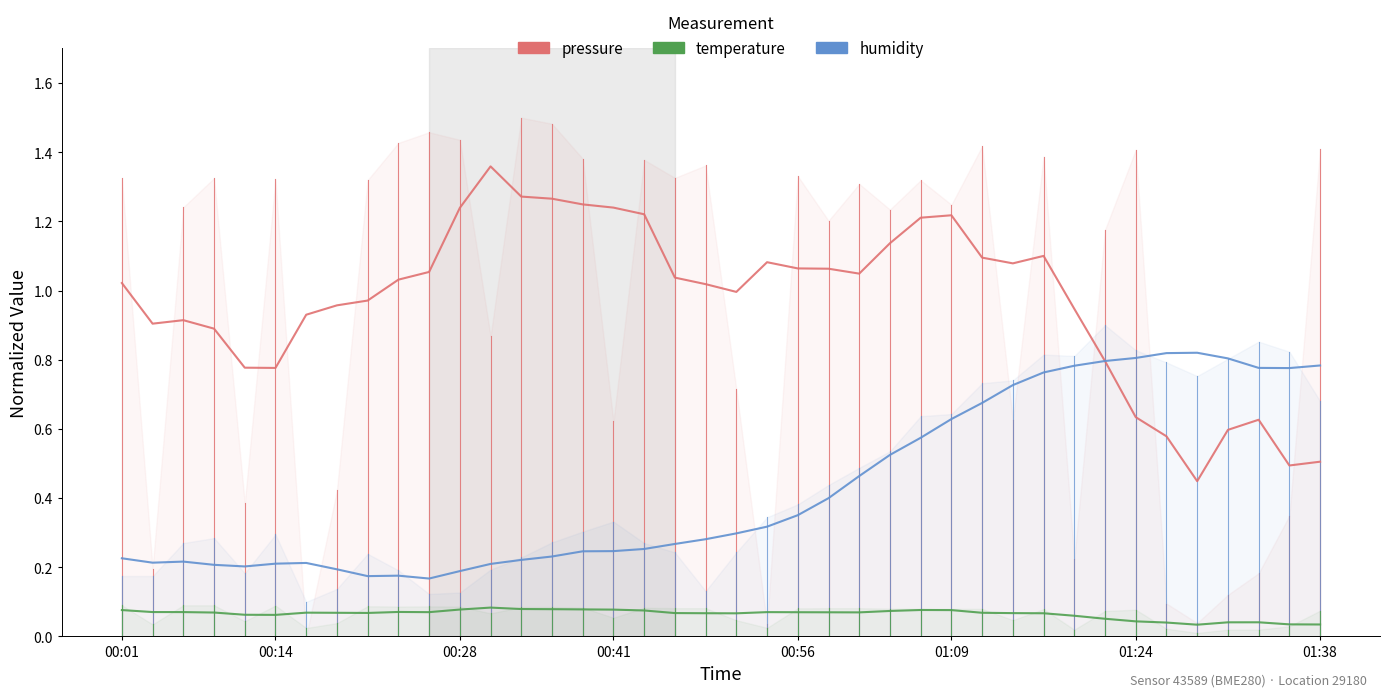

Does the chart have visible grid lines?

No